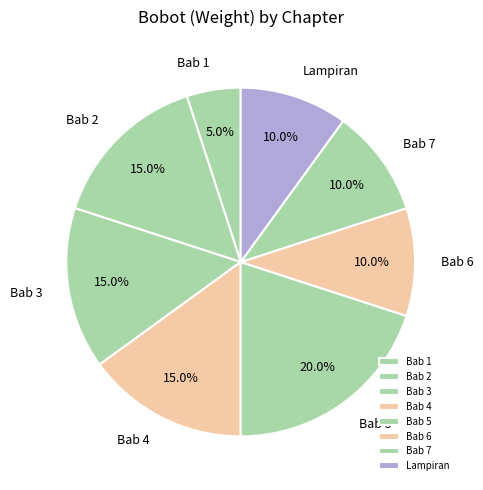

Is there a majority slice in this chart?

No